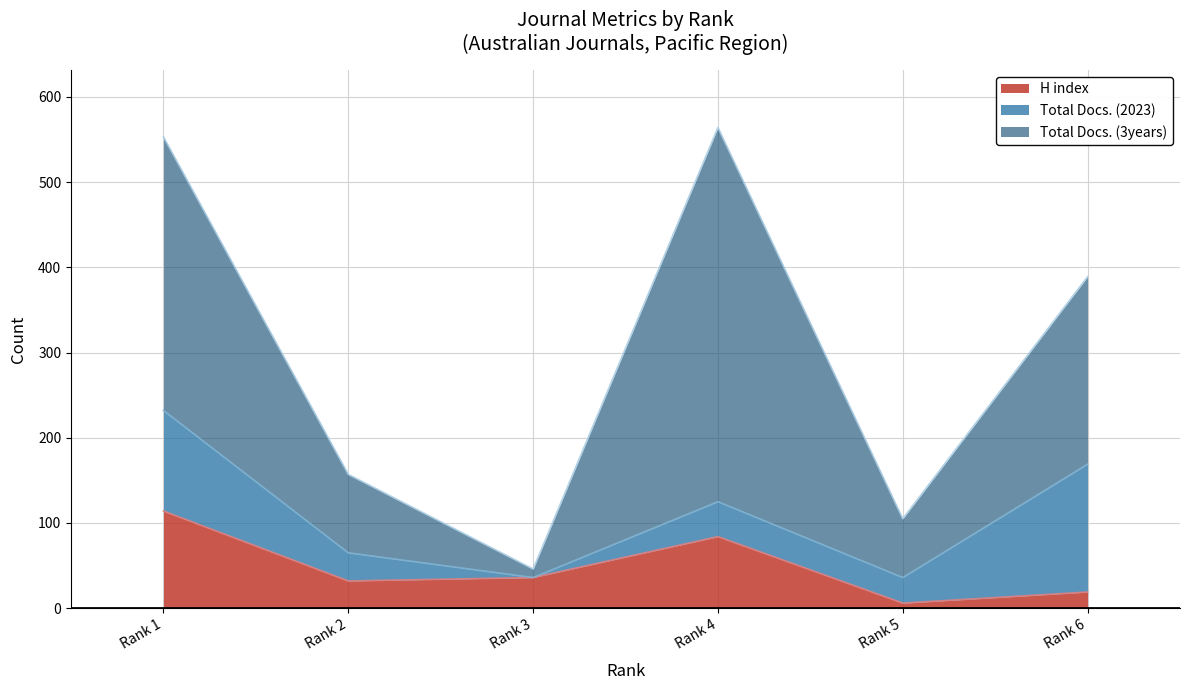

What is the greatest value displayed?

439